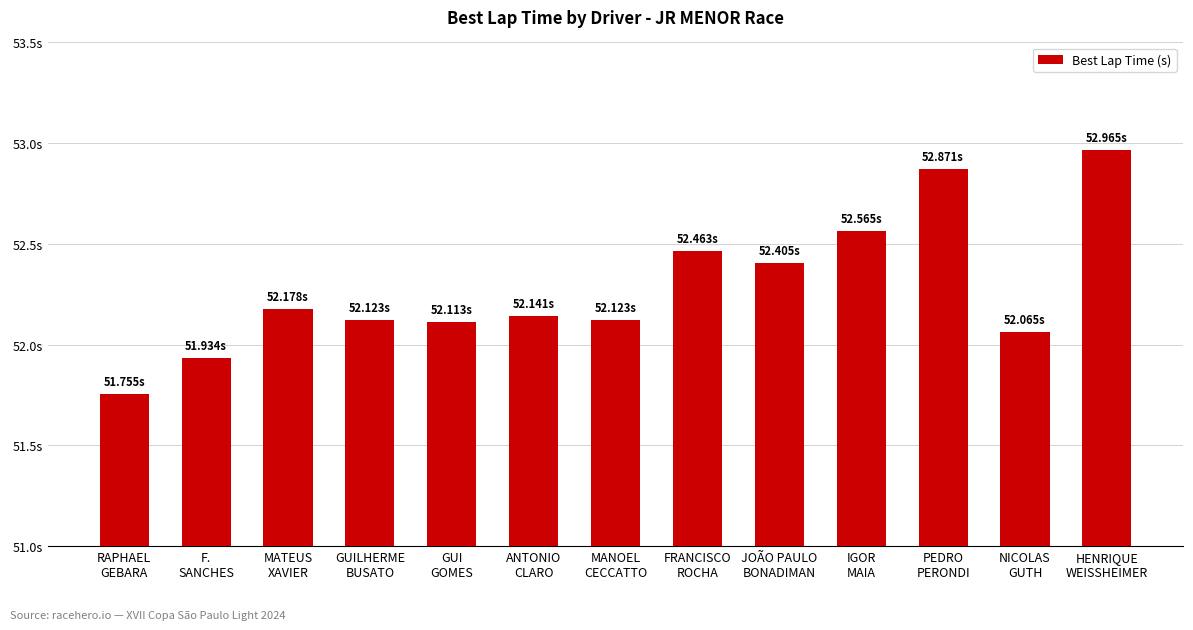

At which label is the value closest to 52?

NICOLAS
GUTH